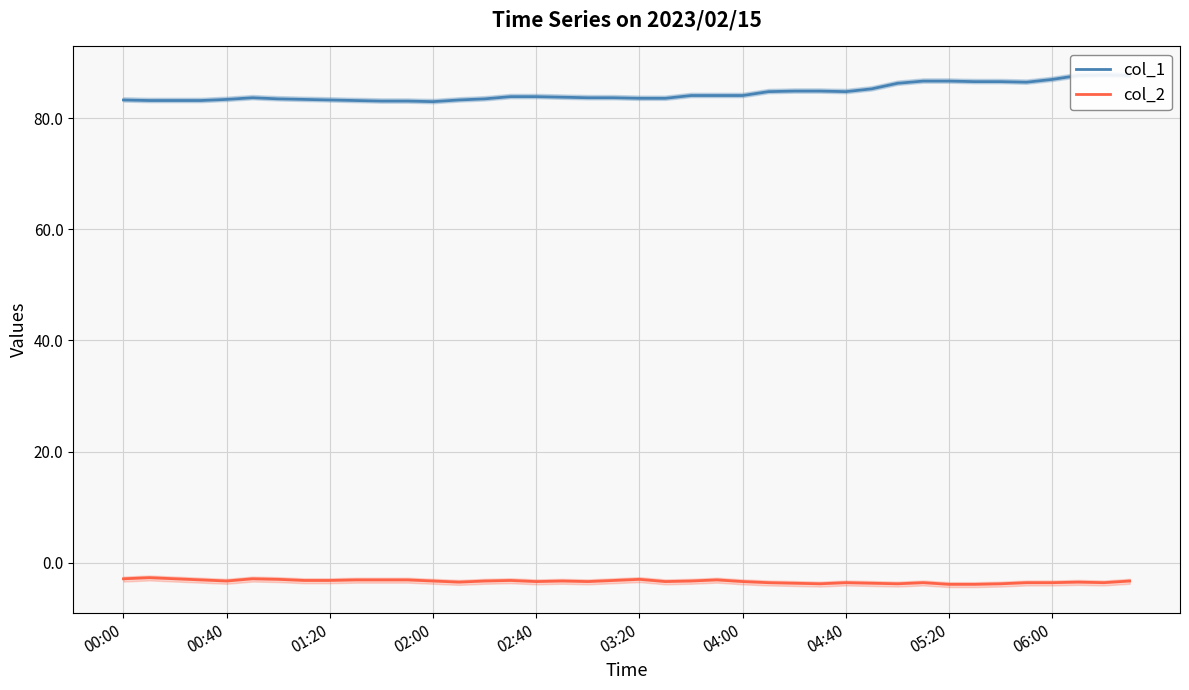

How many categories are shown in the chart?

40